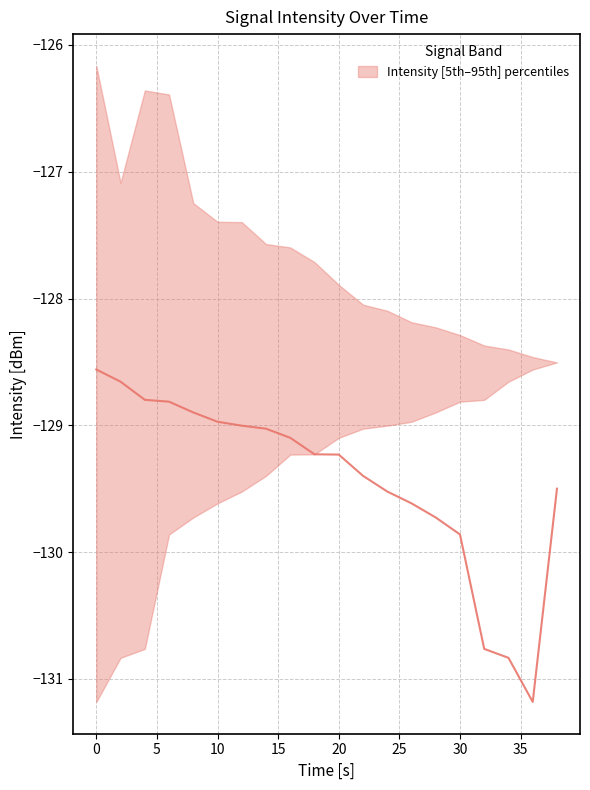

Between 0 and 12, which series saw the biggest shift?

lower